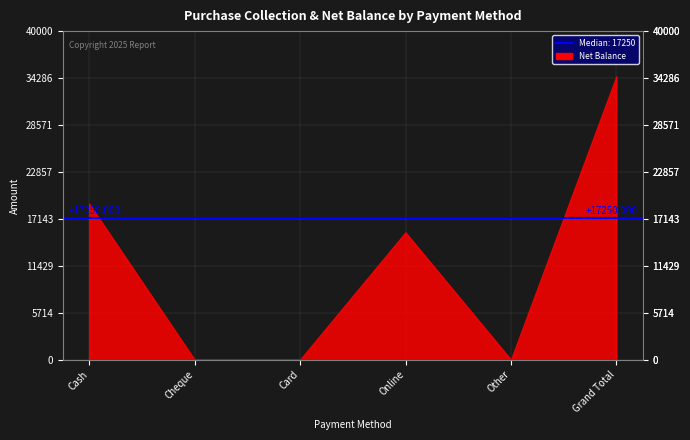

Which series has the widest spread of values?

Net Balance